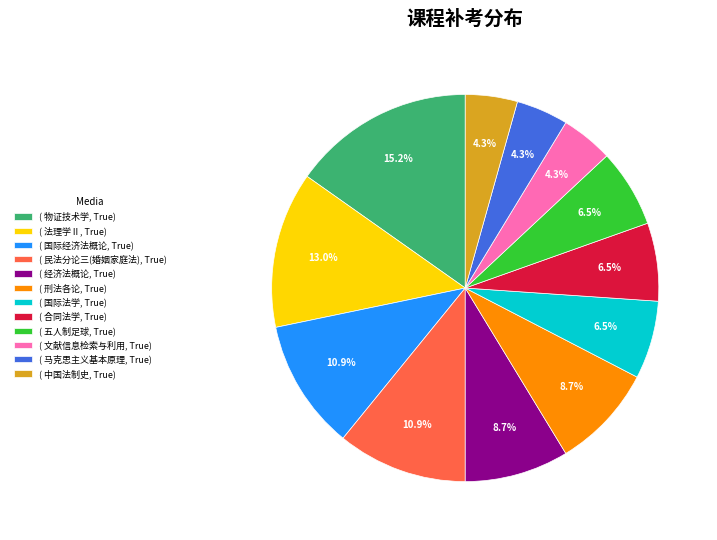

Is there any slice that represents more than half of the pie?

No